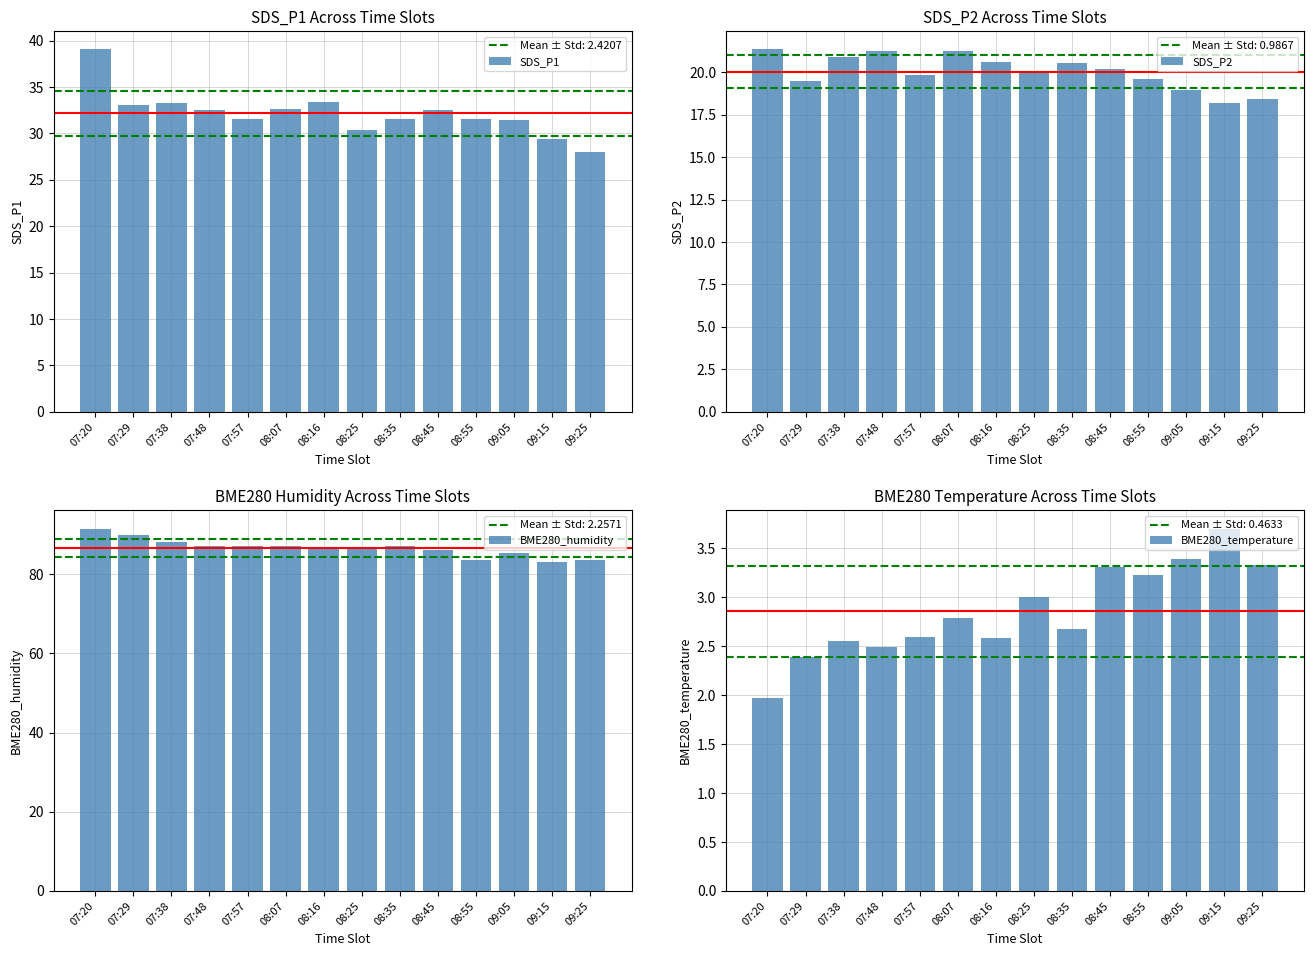

What is the difference between the SDS_P2 values at 08:45 and 07:29?

0.7